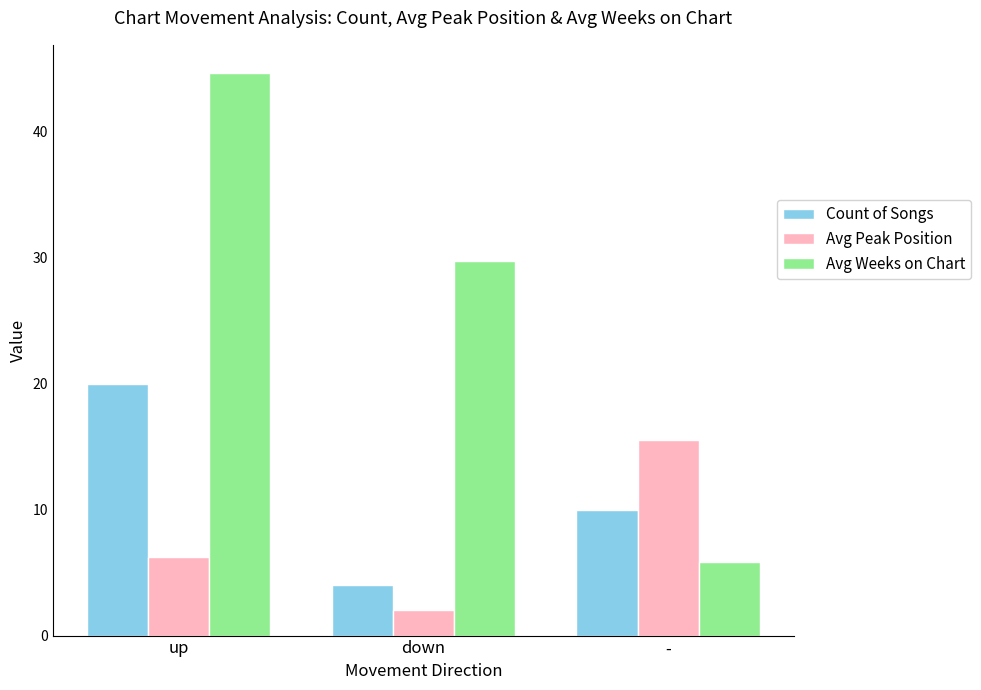

List the series in order of their peak value, highest first.

Avg Weeks on Chart, Count of Songs, Avg Peak Position